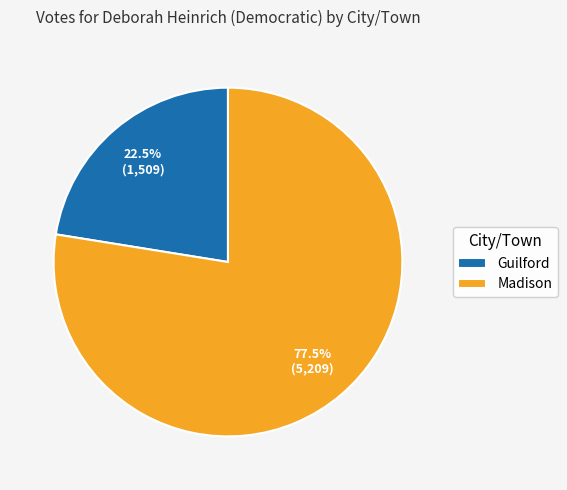

What percentage do Madison and Guilford together represent?

100.0%